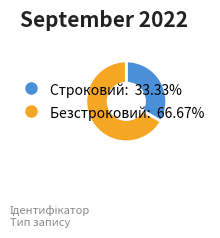

Do Строковий and Безстроковий together represent more than half of the pie?

Yes